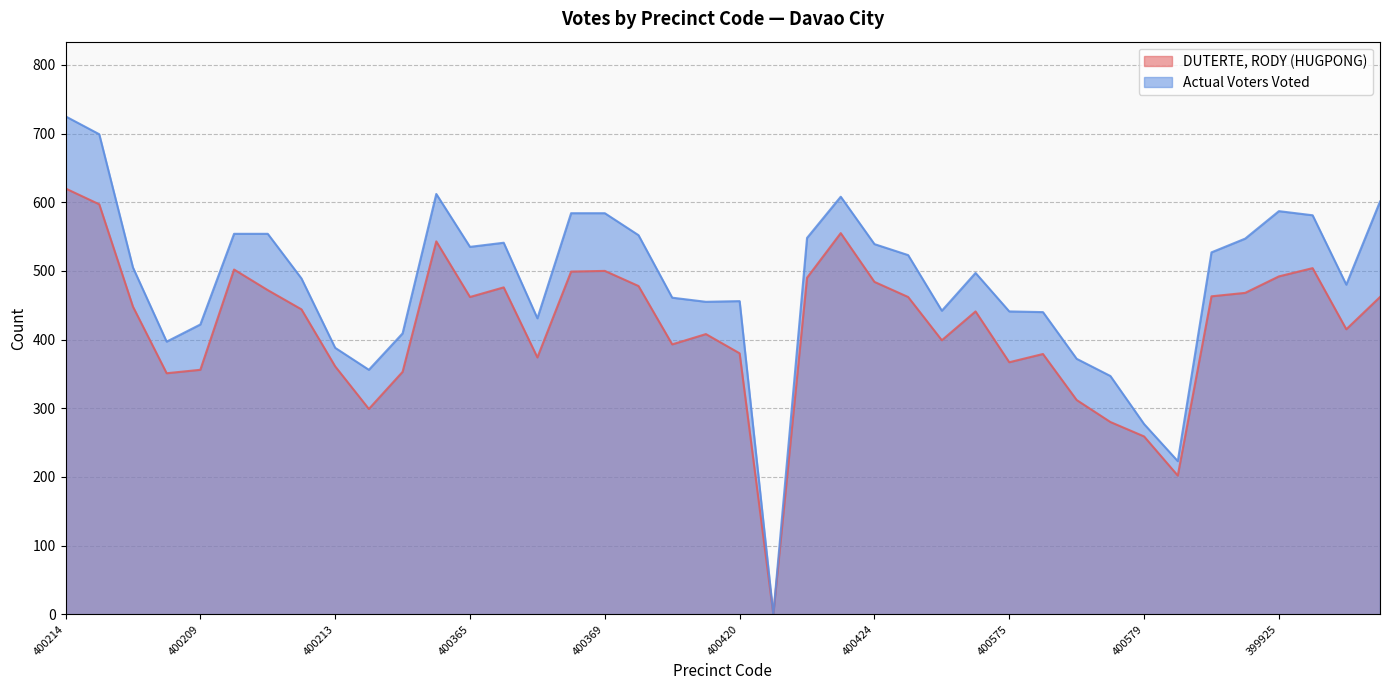

What is the value of the DUTERTE, RODY (HUGPONG) point at the 21st from the left?

380